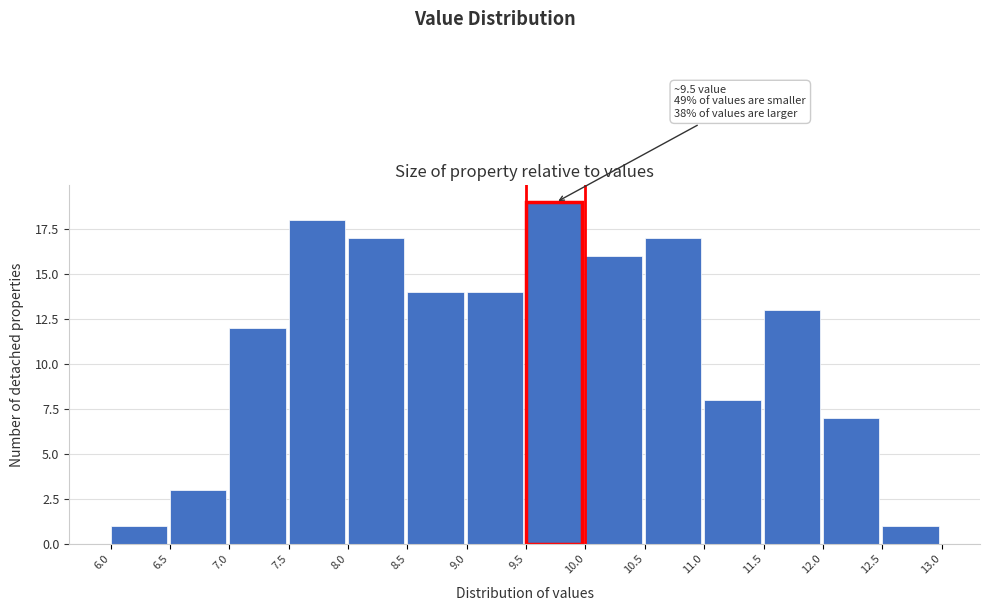

Over which range of the x-axis is the bar tallest?

9.5 to 10.0